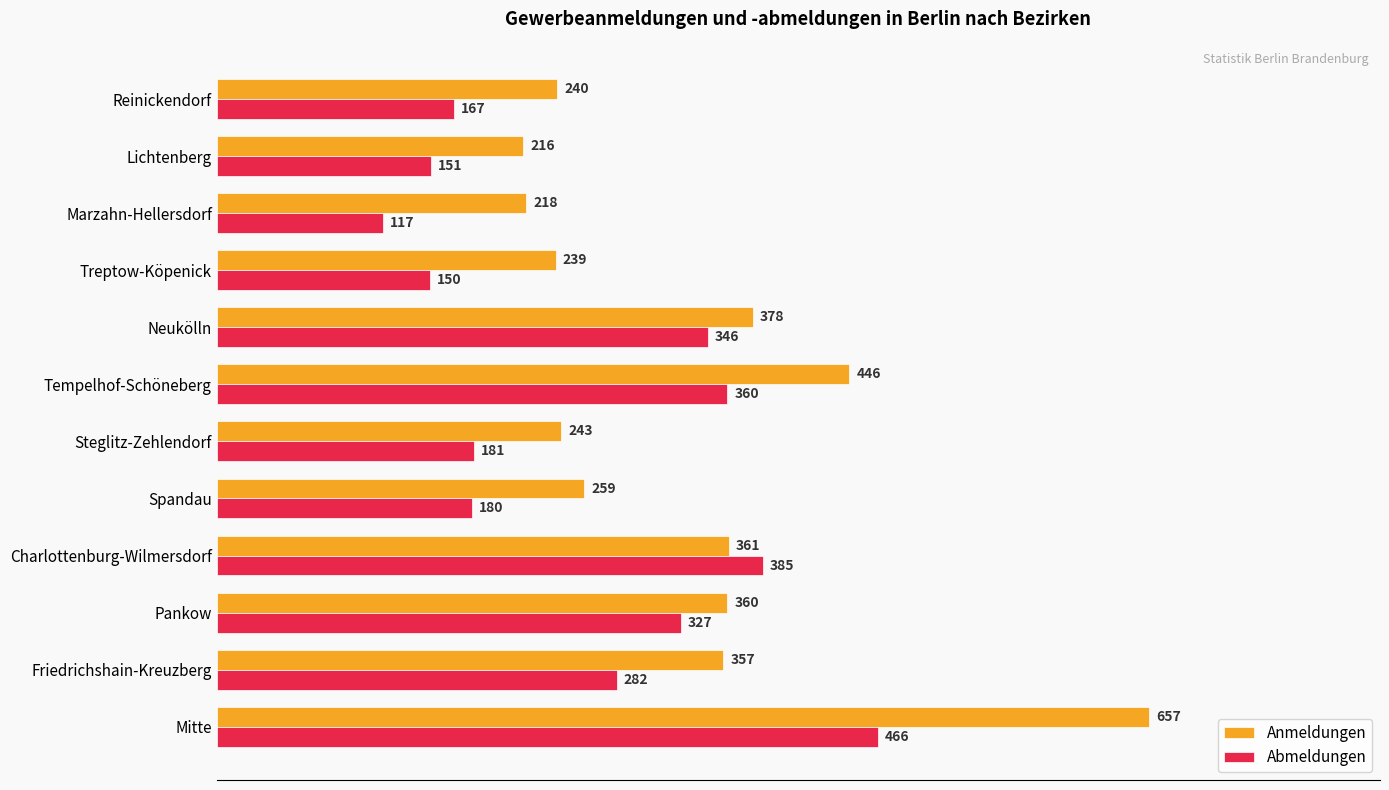

At how many categories does at least one series exceed 562?

1